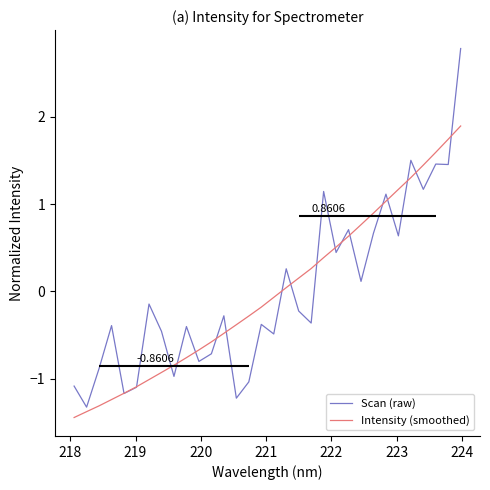

How many times do Scan (raw) and Intensity (smoothed) cross each other?

18